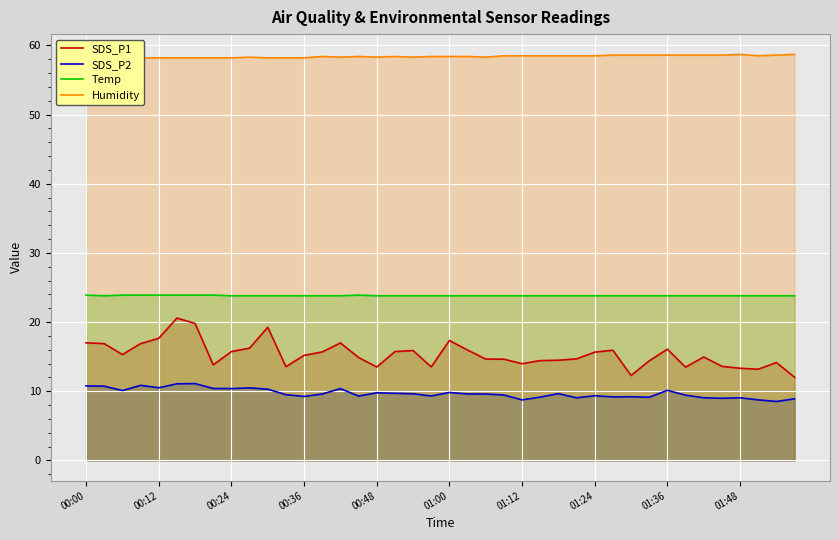

How many data points in SDS_P2 are less than 9?

5